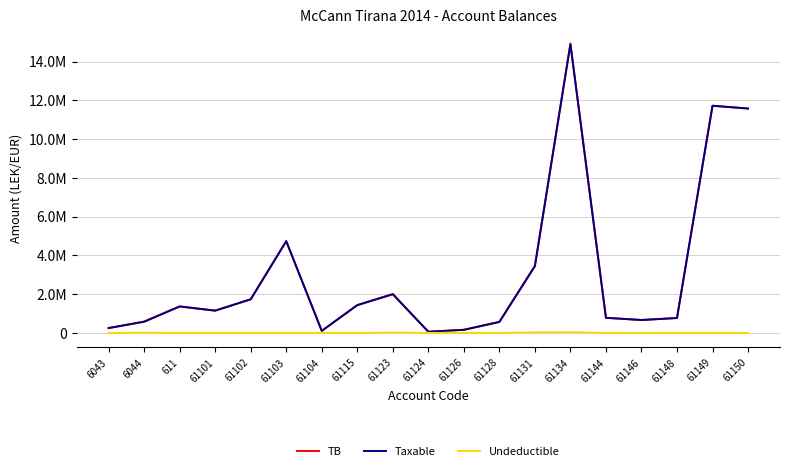

The Taxable series shows 19993745.6 at 61134. True or false?

False